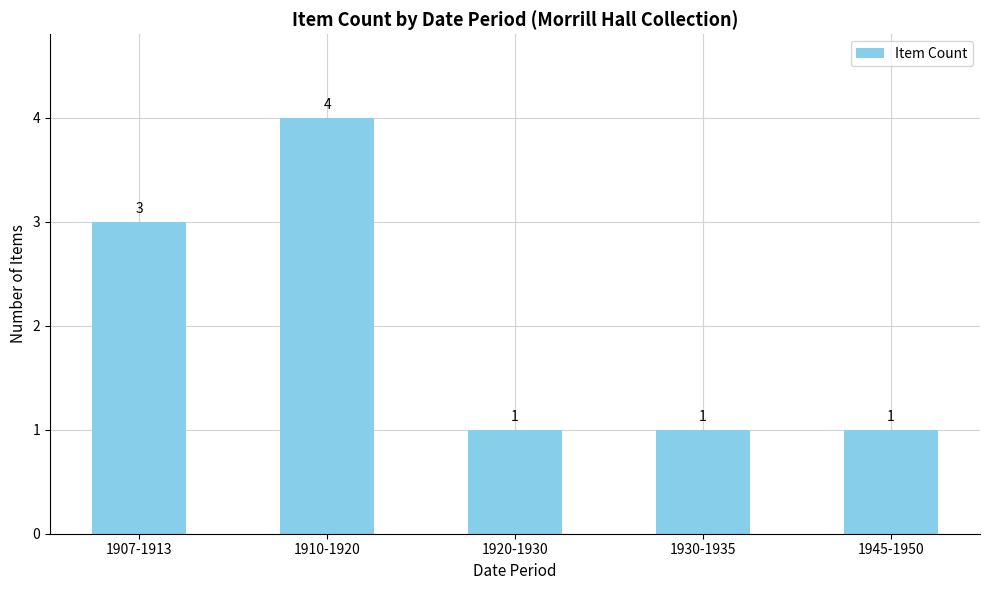

Is it true that the value at 1945-1950 is 0?

False